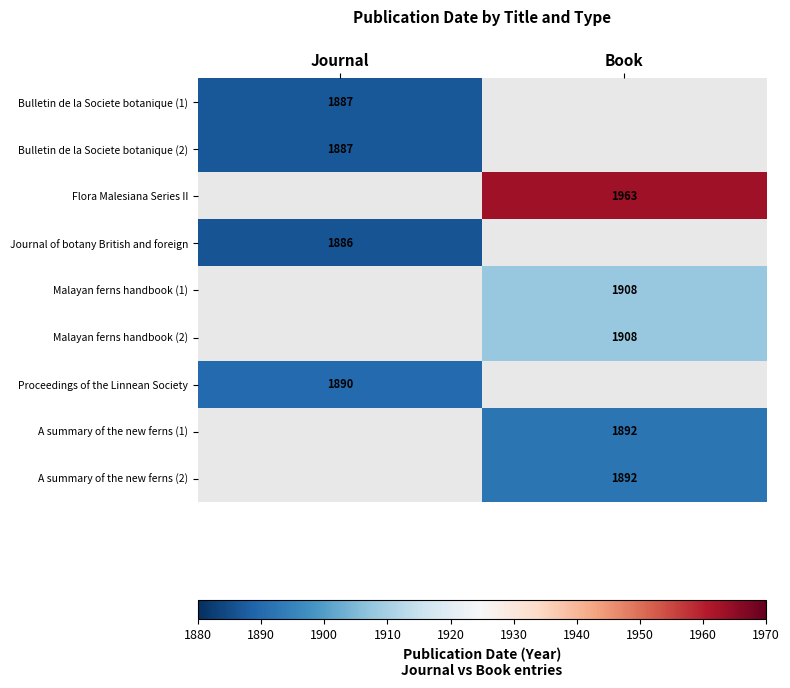

True or false: Malayan ferns handbook (1) has a value of 806 at Book.

False